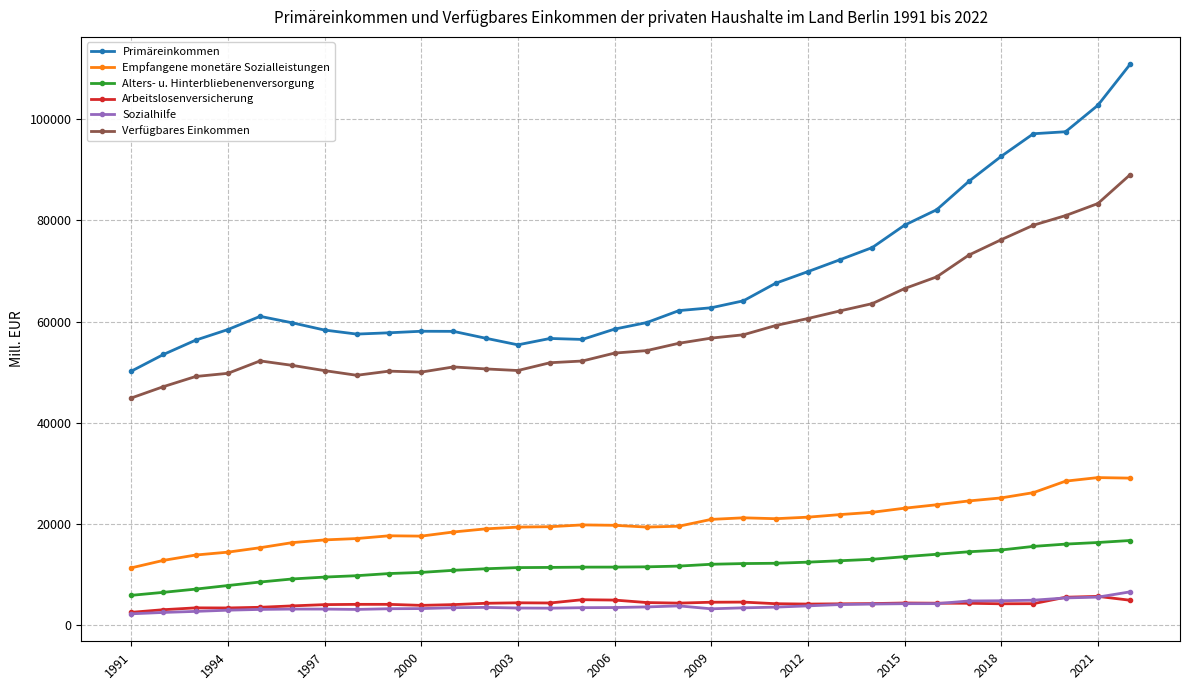

What are all the series names shown in the legend?

Primäreinkommen, Empfangene monetäre Sozialleistungen, Alters- u. Hinterbliebenenversorgung, Arbeitslosenversicherung, Sozialhilfe, Verfügbares Einkommen